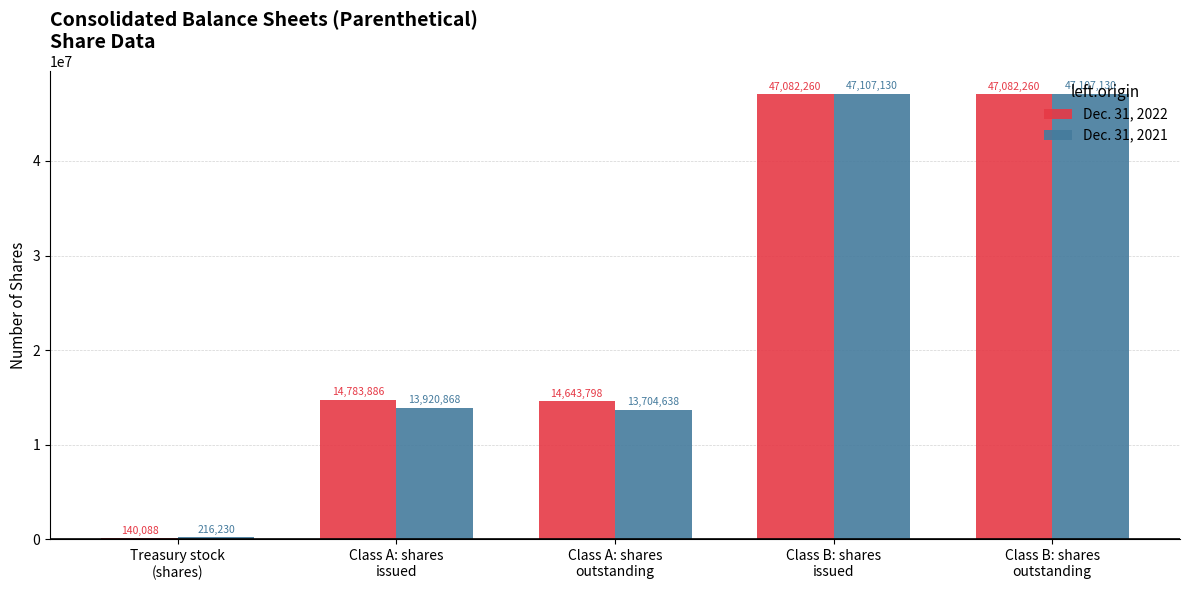

Which series has the largest range (max minus min)?

Dec. 31, 2022